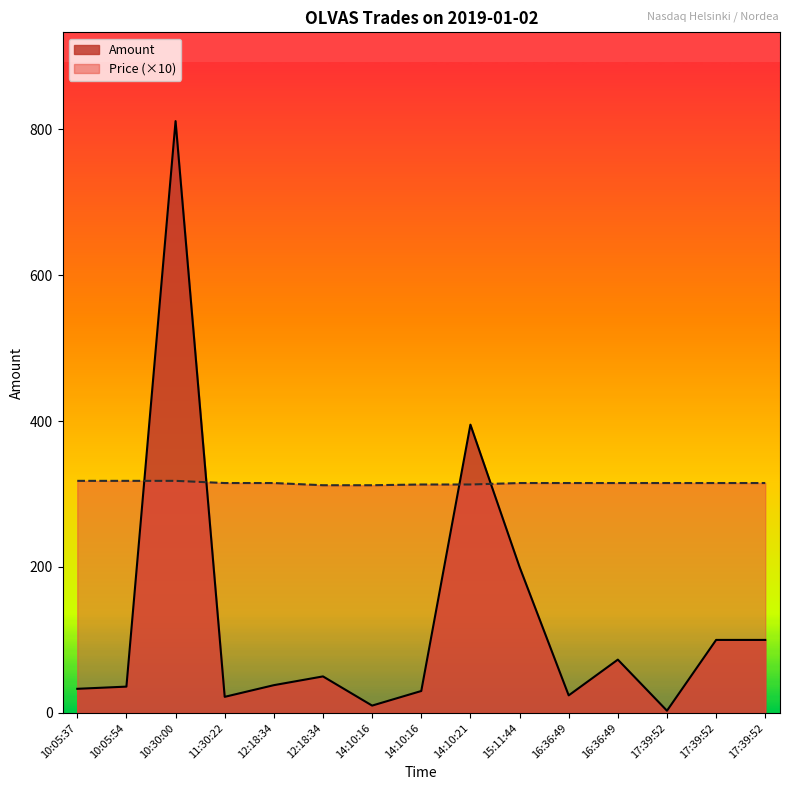

Which series has the largest total across all categories?

Price (×10)